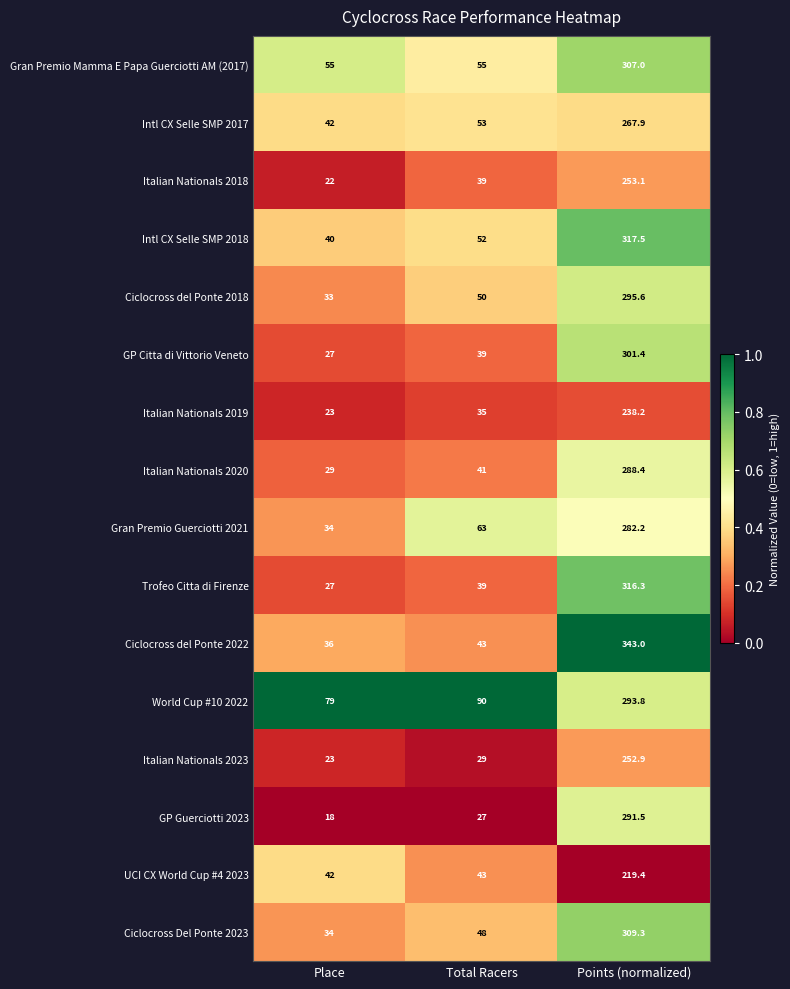

Where is Italian Nationals 2019 nearest to the value 130?

Total Racers